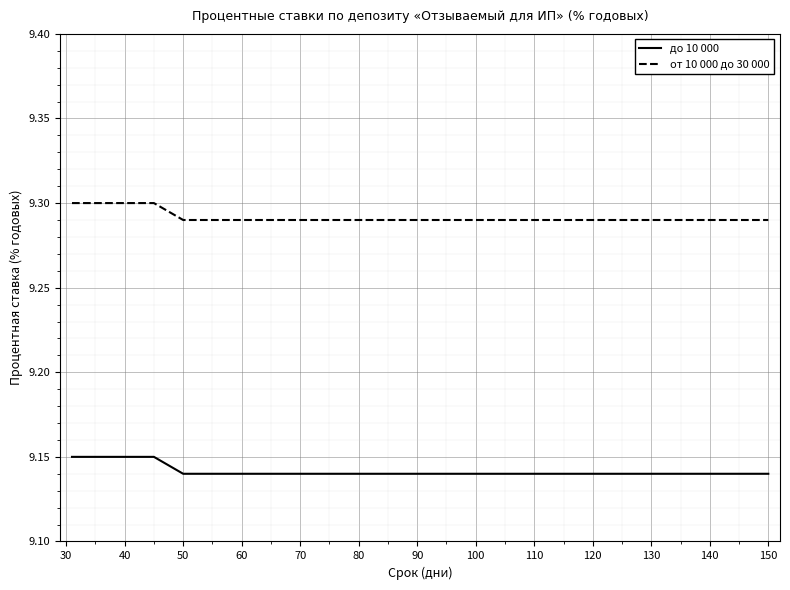

True or false: до 10 000 and от 10 000 до 30 000 cross at least once.

False